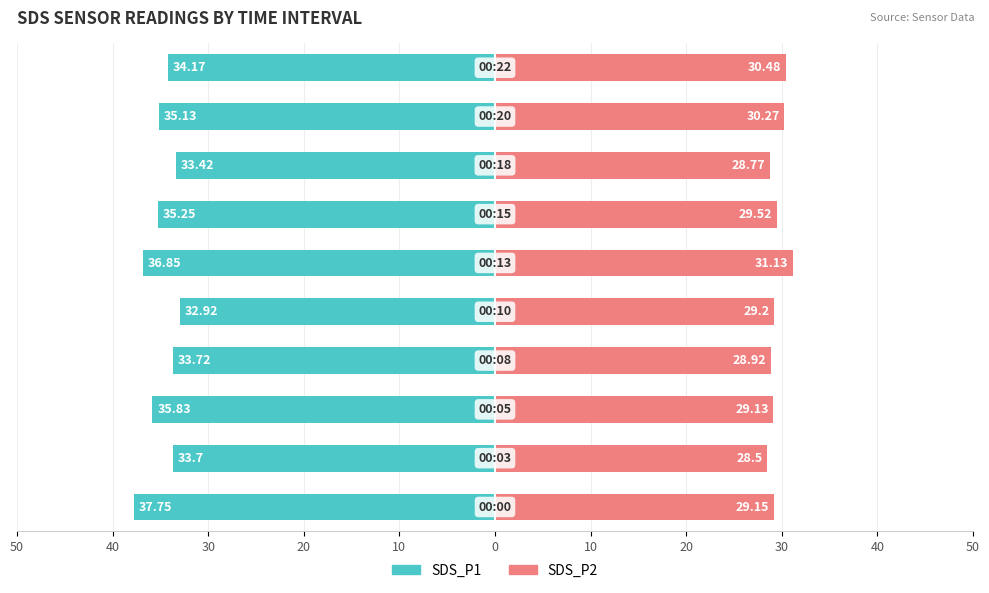

True or false: SDS_P1 has a value of -36.9 at 0.

True